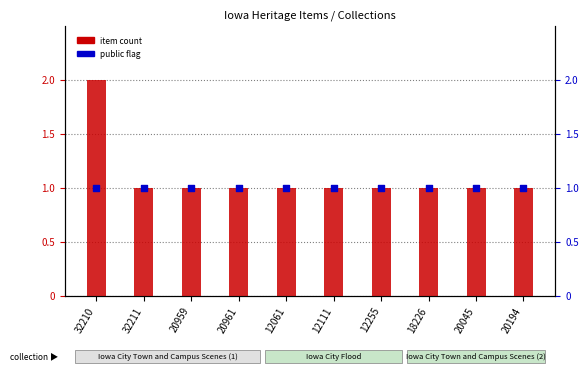

At how many categories does at least one series exceed 1?

1